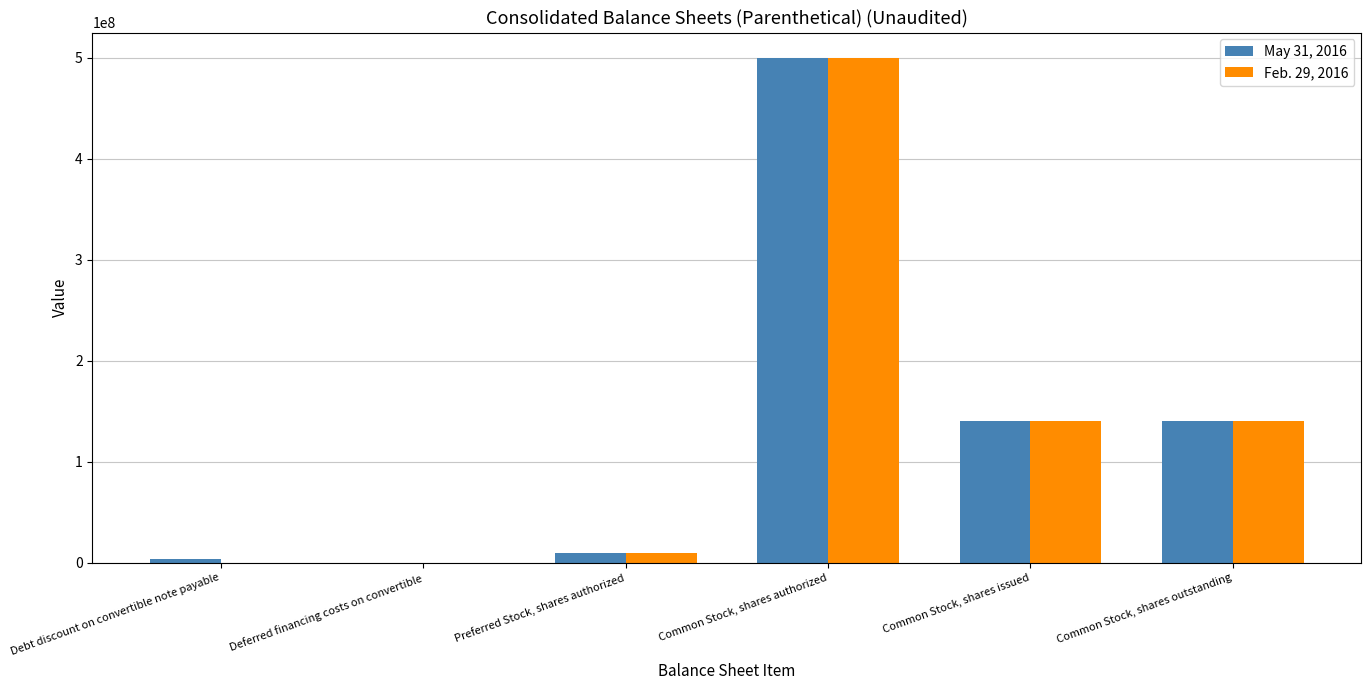

Reading left to right, list all the values displayed in this chart.

May 31, 2016: Debt discount on convertible note payable=3312727	Deferred financing costs on convertible=179606	Preferred Stock, shares authorized=10000000	Common Stock, shares authorized=500000000	Common Stock, shares issued=140089501	Common Stock, shares outstanding=140089501
Feb. 29, 2016: Debt discount on convertible note payable=0	Deferred financing costs on convertible=0	Preferred Stock, shares authorized=10000000	Common Stock, shares authorized=500000000	Common Stock, shares issued=140089501	Common Stock, shares outstanding=140089501